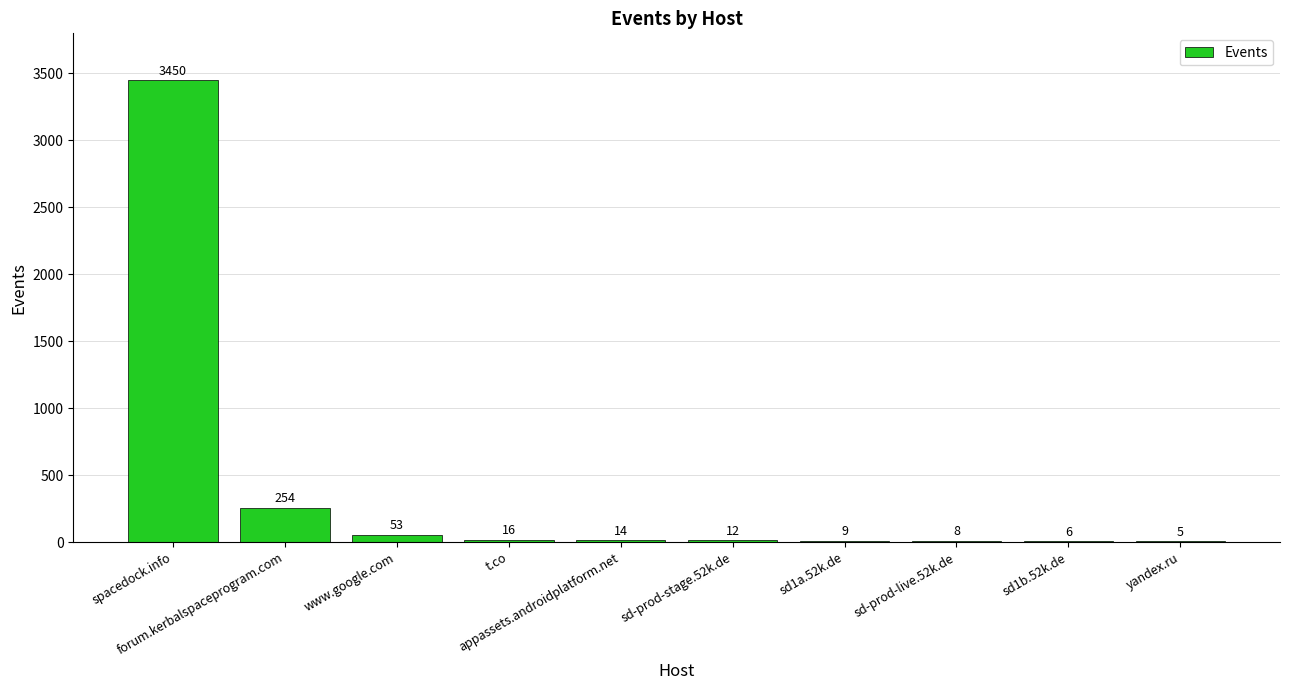

What is the sum of all values?

3827